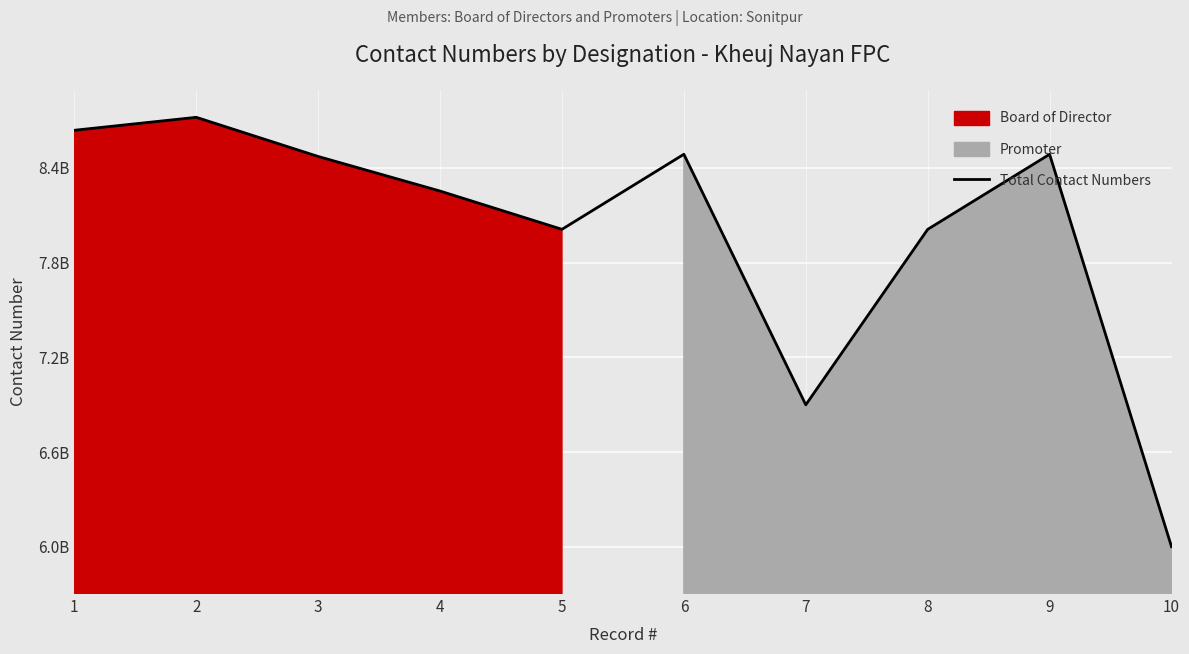

Rank the categories by value from highest to lowest.

2, 1, 6, 9, 3, 4, 5, 8, 7, 10